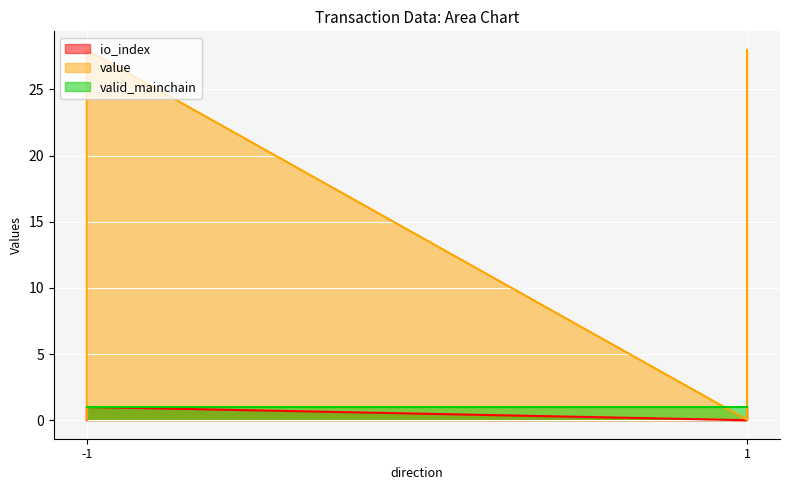

What is the greatest value displayed?

28.0